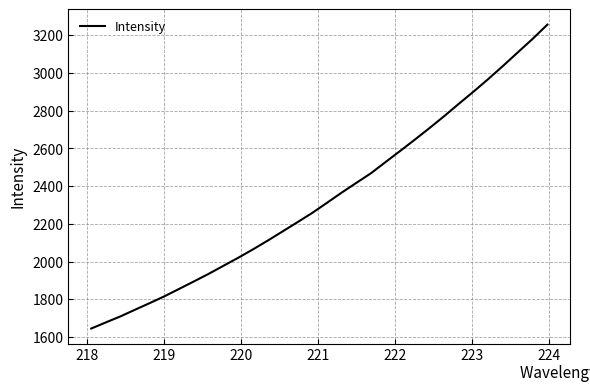

What is the minimum value shown in the chart?

1645.4